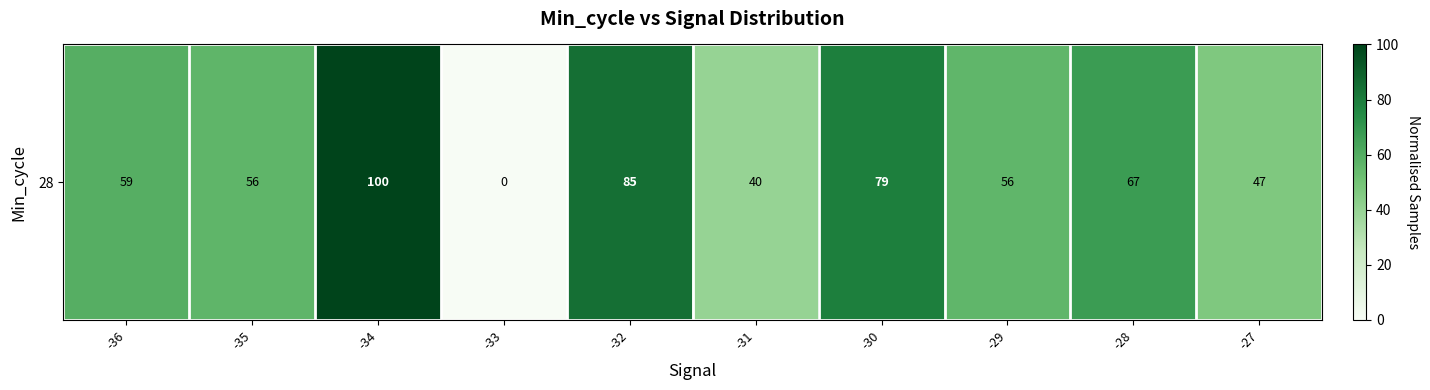

Rank the categories by value from lowest to highest.

-33, -31, -27, -29, -35, -36, -28, -30, -32, -34